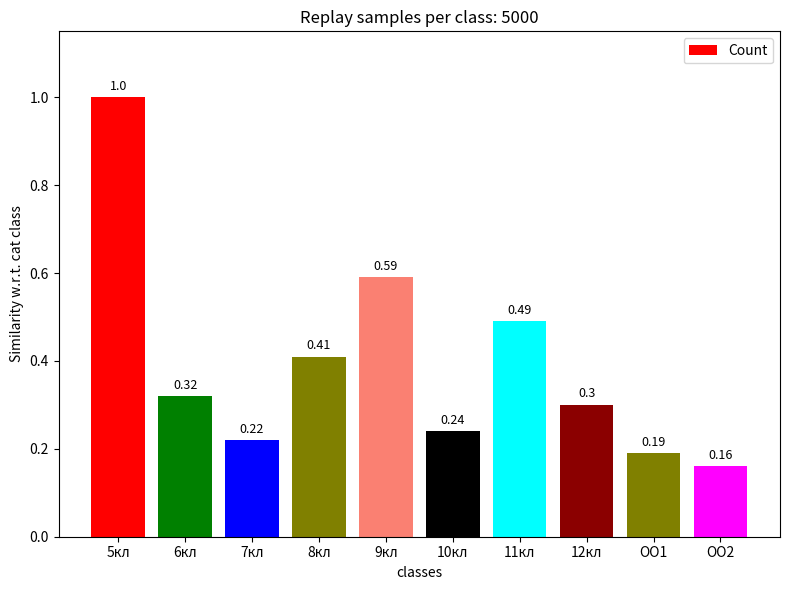

What is the sum of all values?

3.9